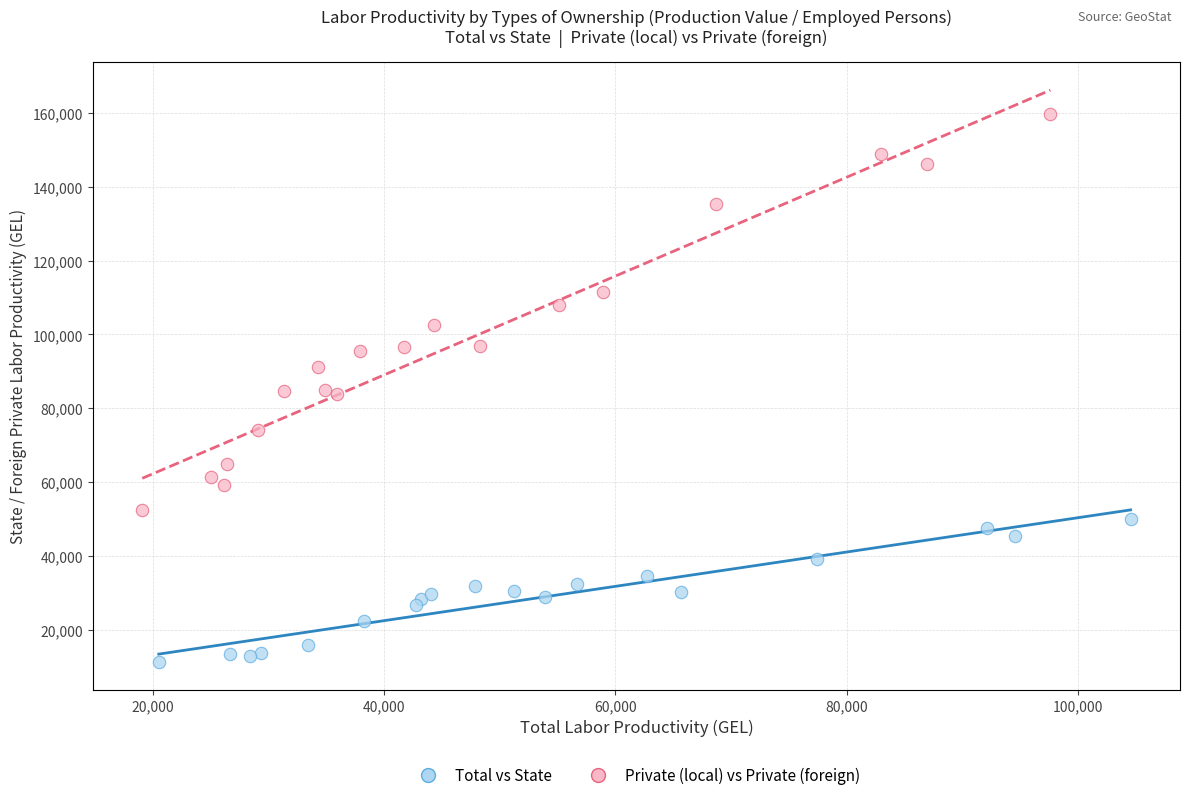

What are all the series names shown in the legend?

Total vs State, Private (local) vs Private (foreign)